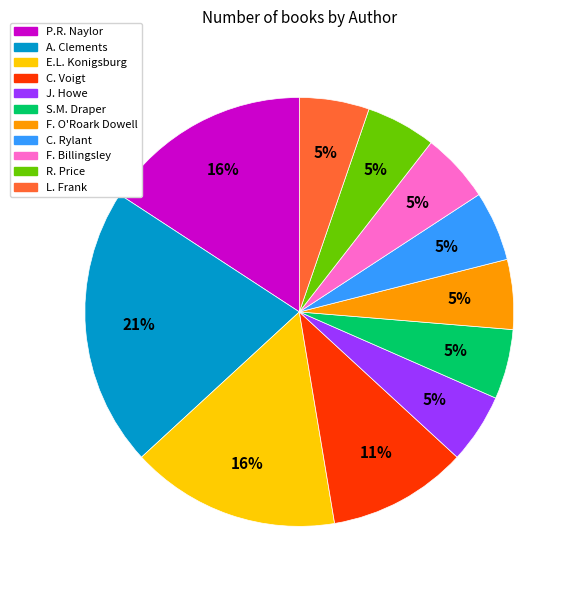

To the nearest percent, what is the difference between the largest and smallest slice percentages?

16%